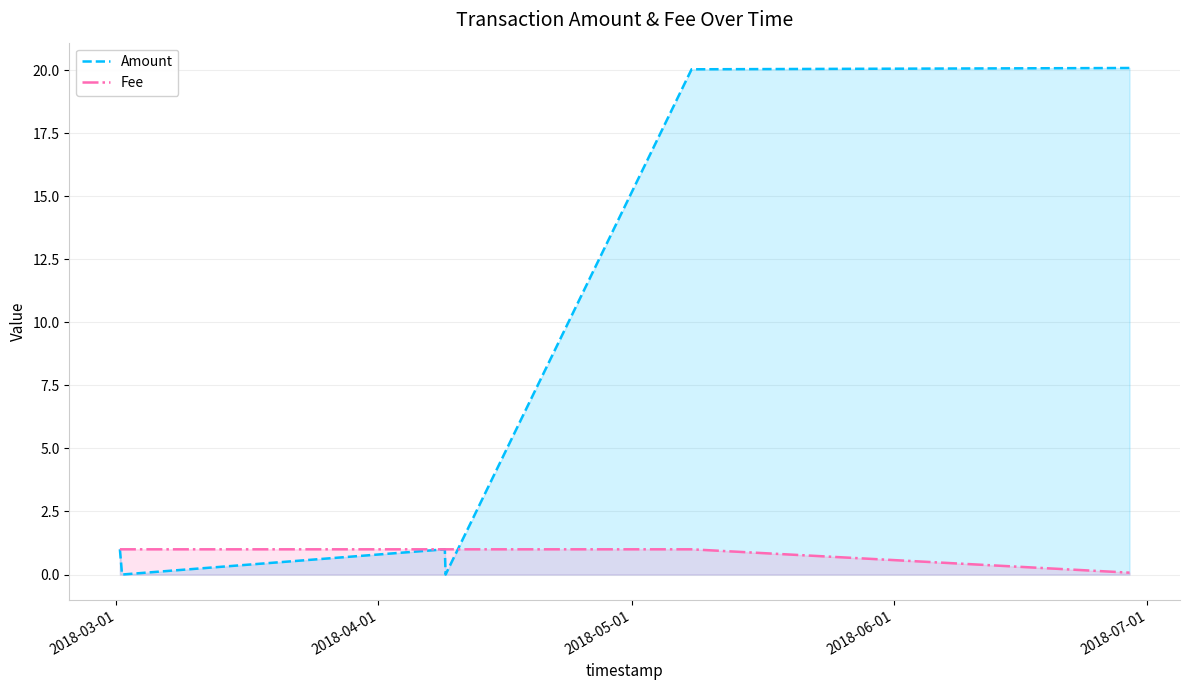

What is the difference between the maximum and second lowest values in the Amount series?

20.1